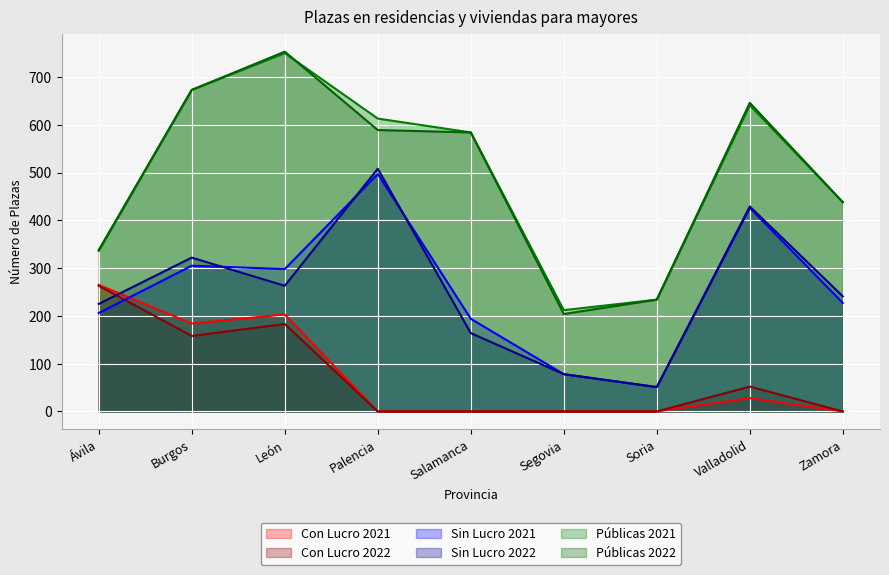

Which label corresponds to the smallest value in the chart?

Palencia